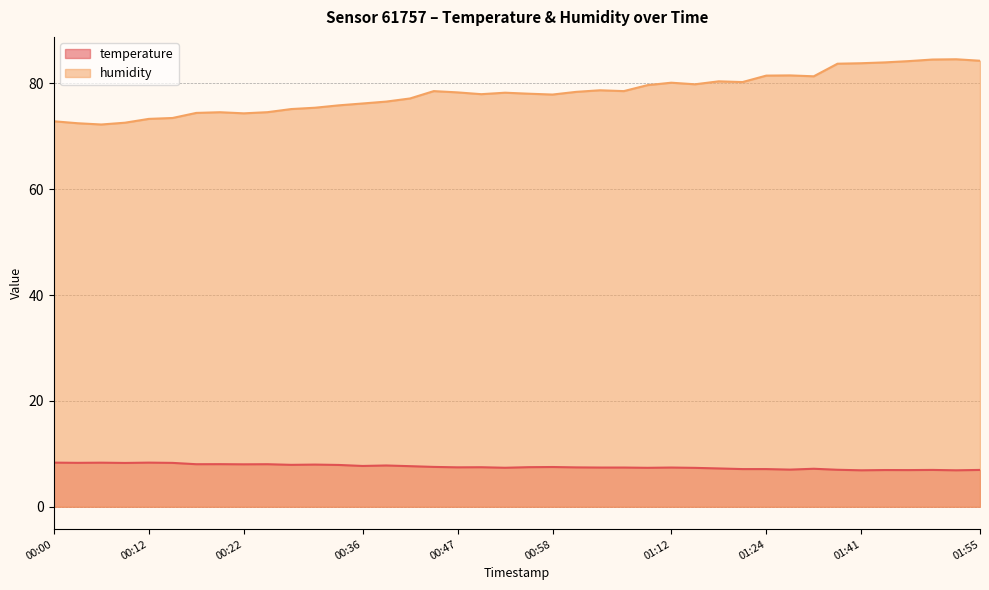

Where does the humidity series first go above 78?

00:45